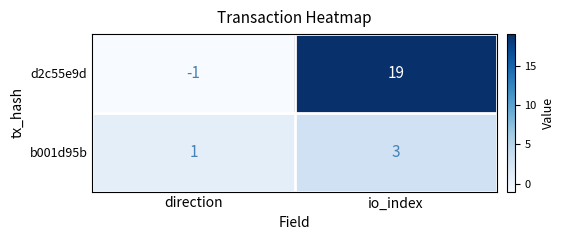

Reading left to right, extract all data points from this chart.

d2c55e9d: direction=-1	io_index=19
b001d95b: direction=1	io_index=3